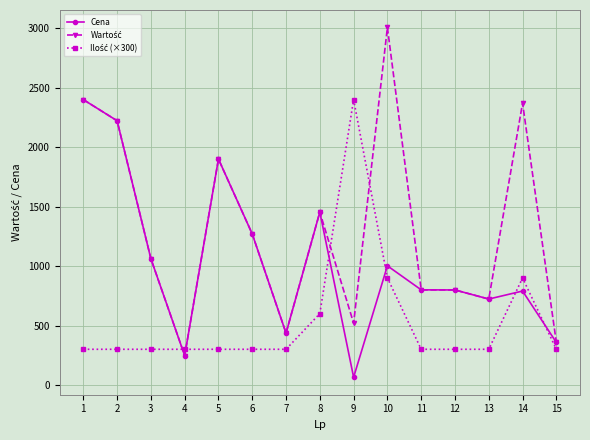

Where is the first local minimum for Cena?

4